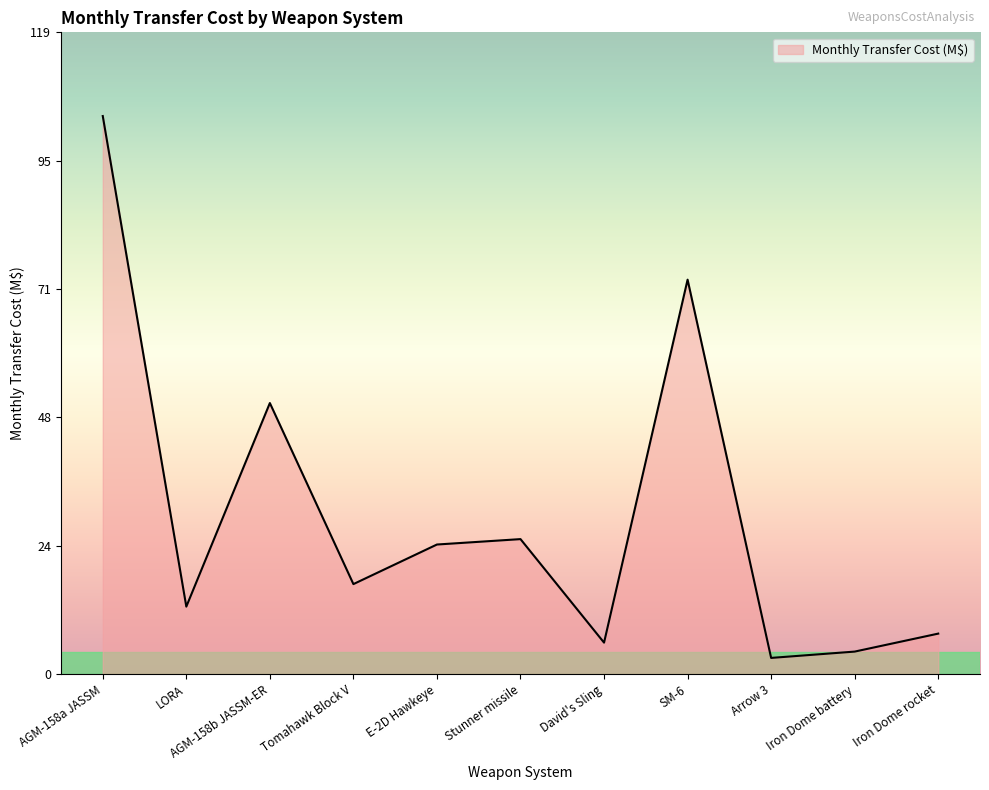

Which label corresponds to the largest value in the chart?

AGM-158a JASSM